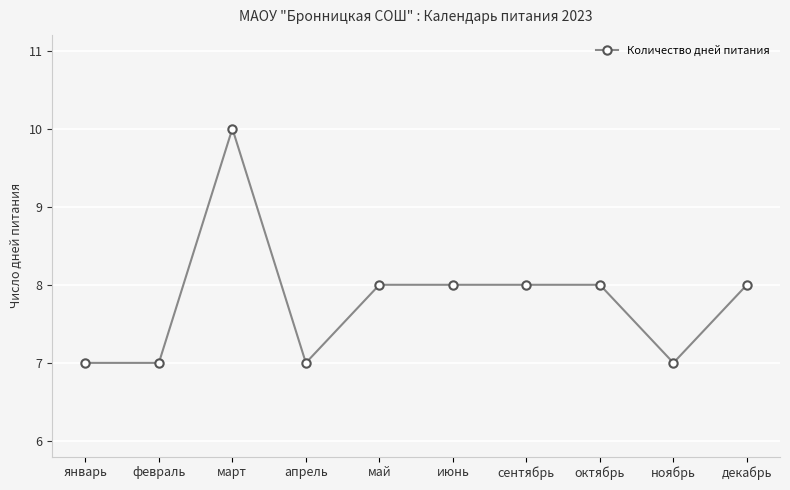

What is the change in value from февраль to июнь?

+1